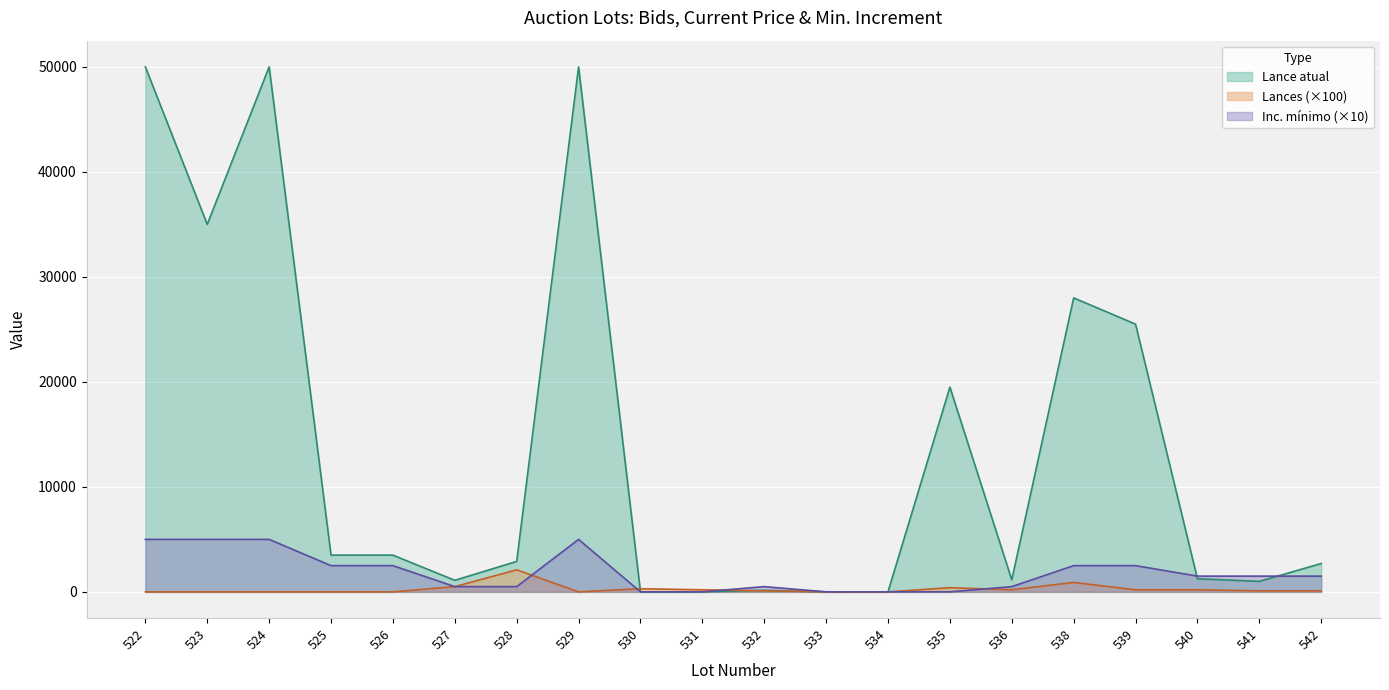

What is the value of the Lance atual point at the 20th from the left?

2700.0